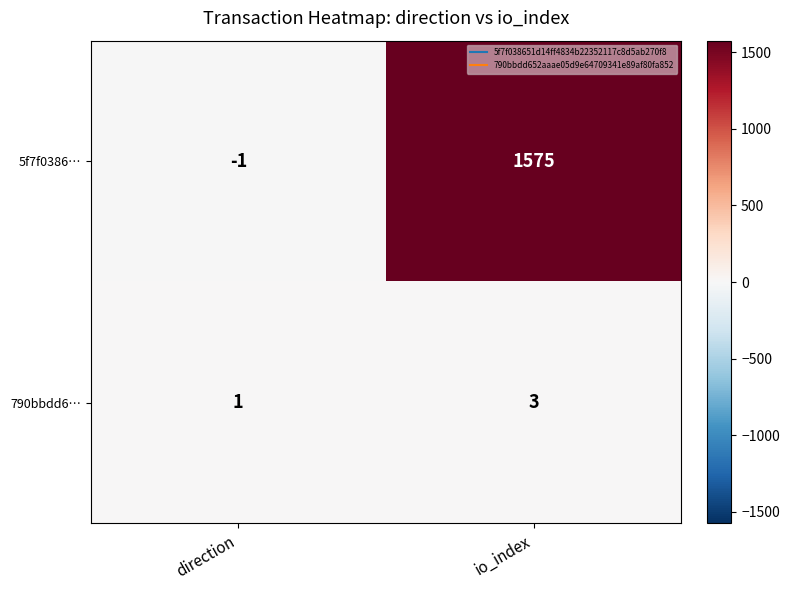

How many series are shown in this chart?

2